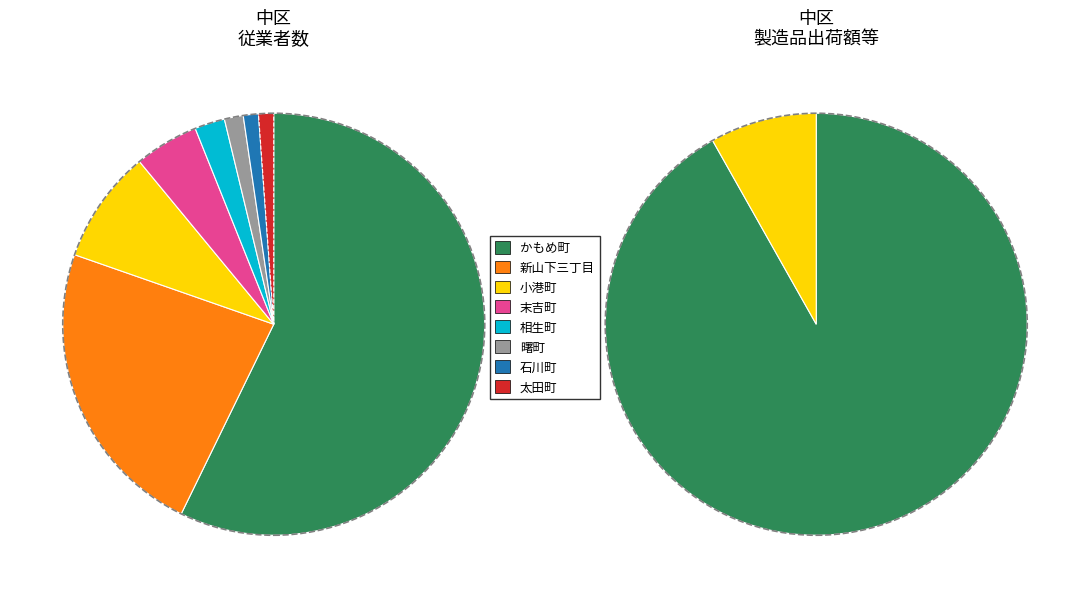

Rank the categories by value from lowest to highest.

石川町, 太田町, 曙町, 相生町, 末吉町, 小港町, 新山下三丁目, かもめ町